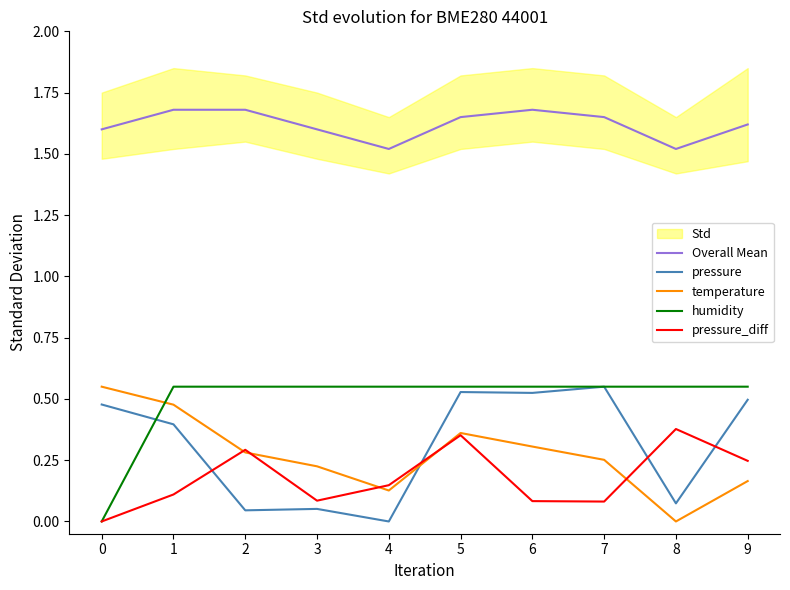

Is the value of temperature at 9 greater than the value of pressure at 7?

No